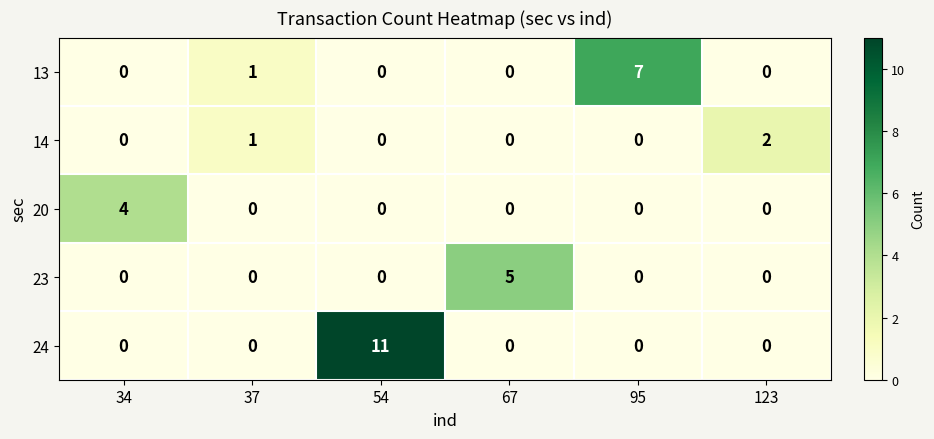

List the series in order of their peak value, lowest first.

14, 20, 23, 13, 24